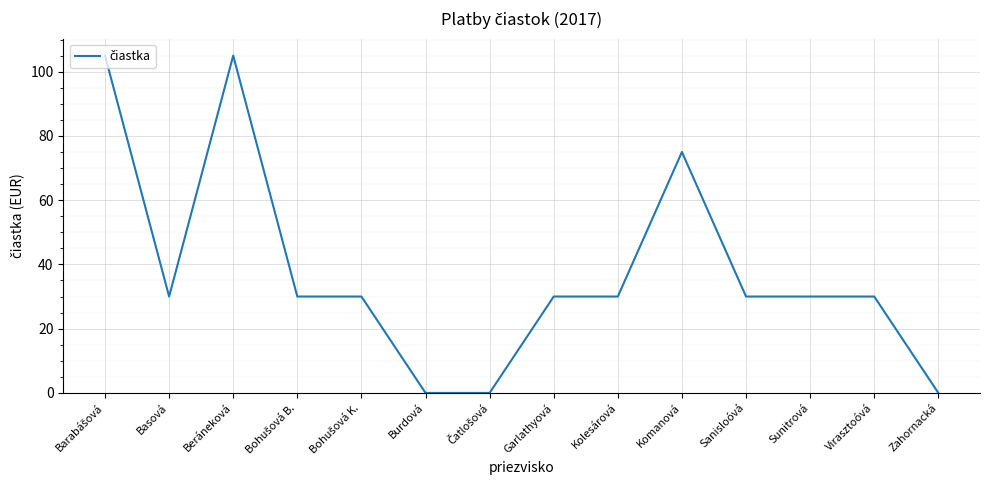

What is the maximum value shown in the chart?

105